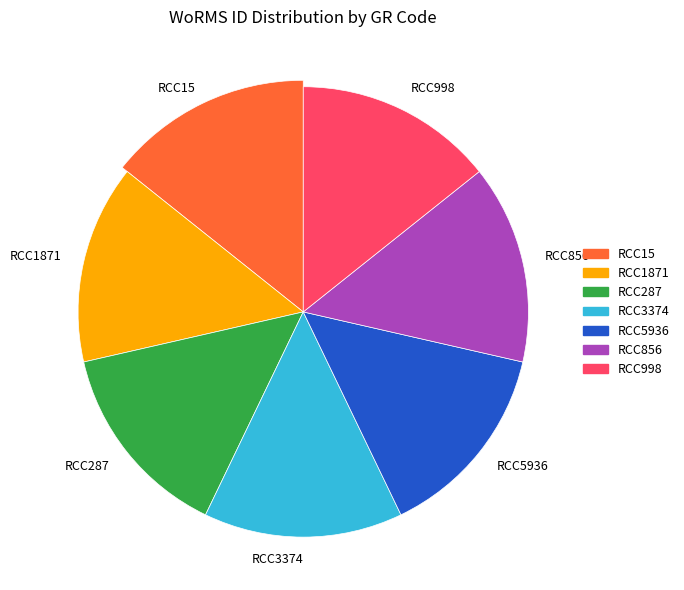

How much of the chart is everything except RCC15?

85.7%